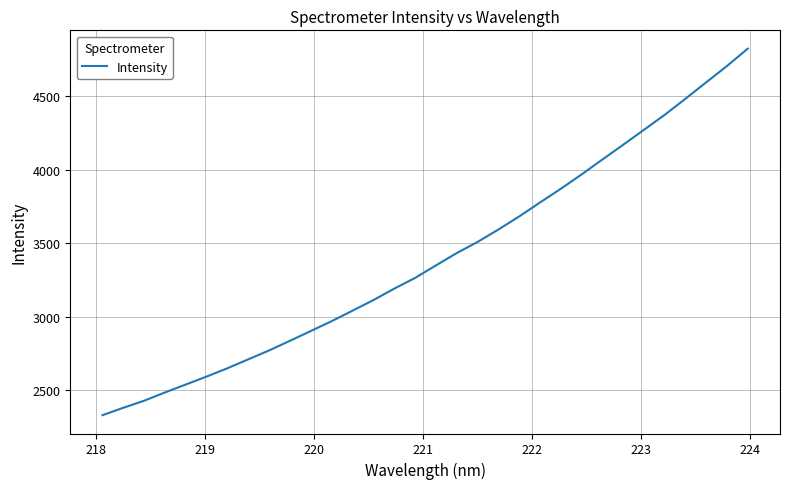

What is the difference between the maximum and minimum values?

2493.3